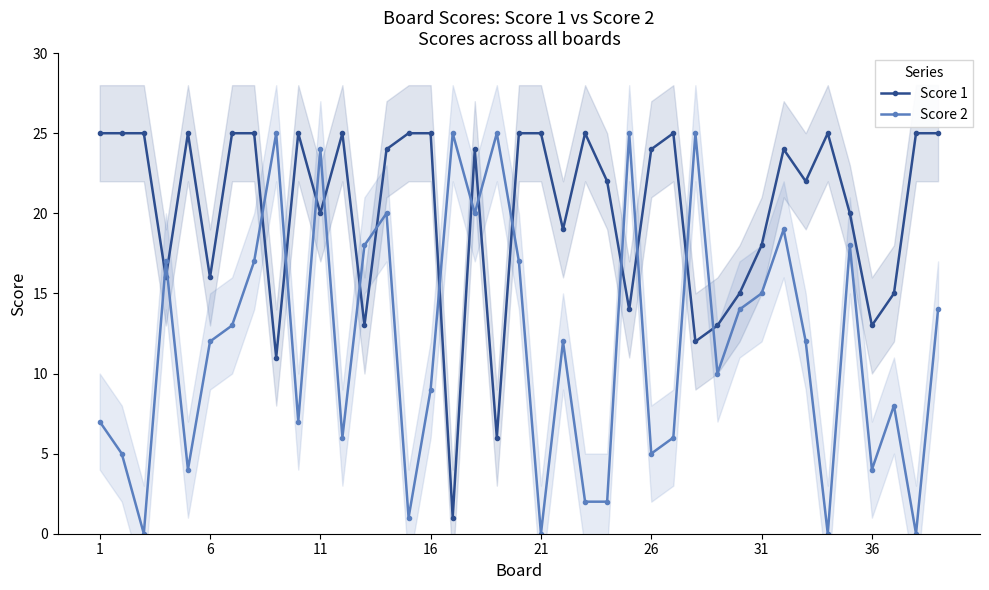

What is the average value of the Score 1 series?

20